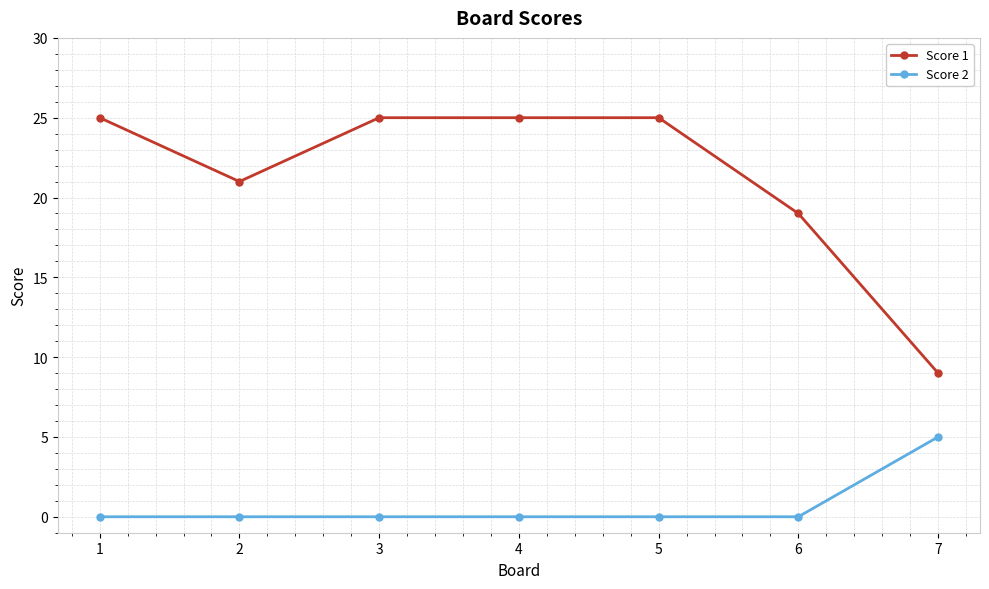

True or false: Score 1 has more than 2 points higher than both neighbors.

False